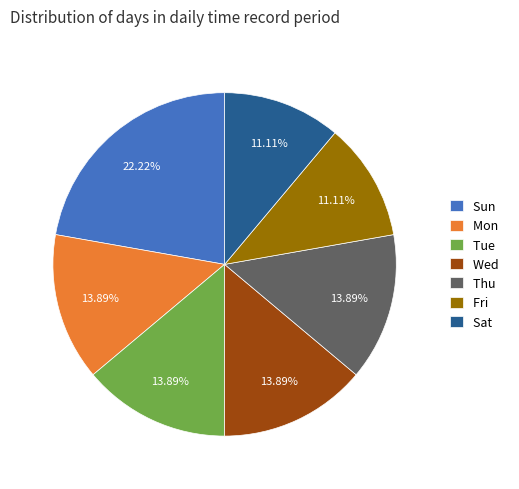

What portion of the pie excludes Fri?

88.9%